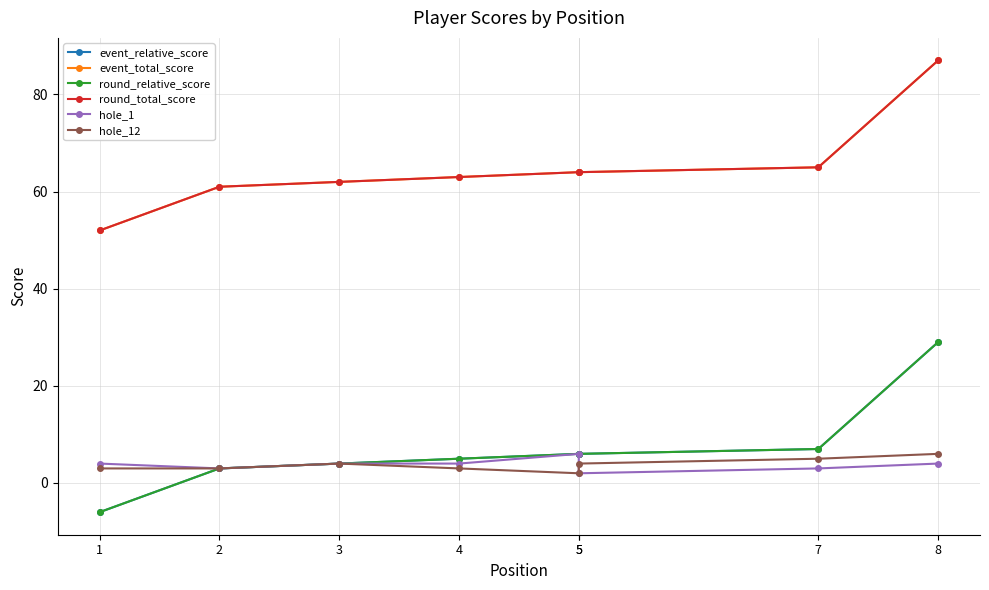

List the labels in order of hole_12 value, largest first.

8, 7, 3, 5, 1, 2, 4, 5